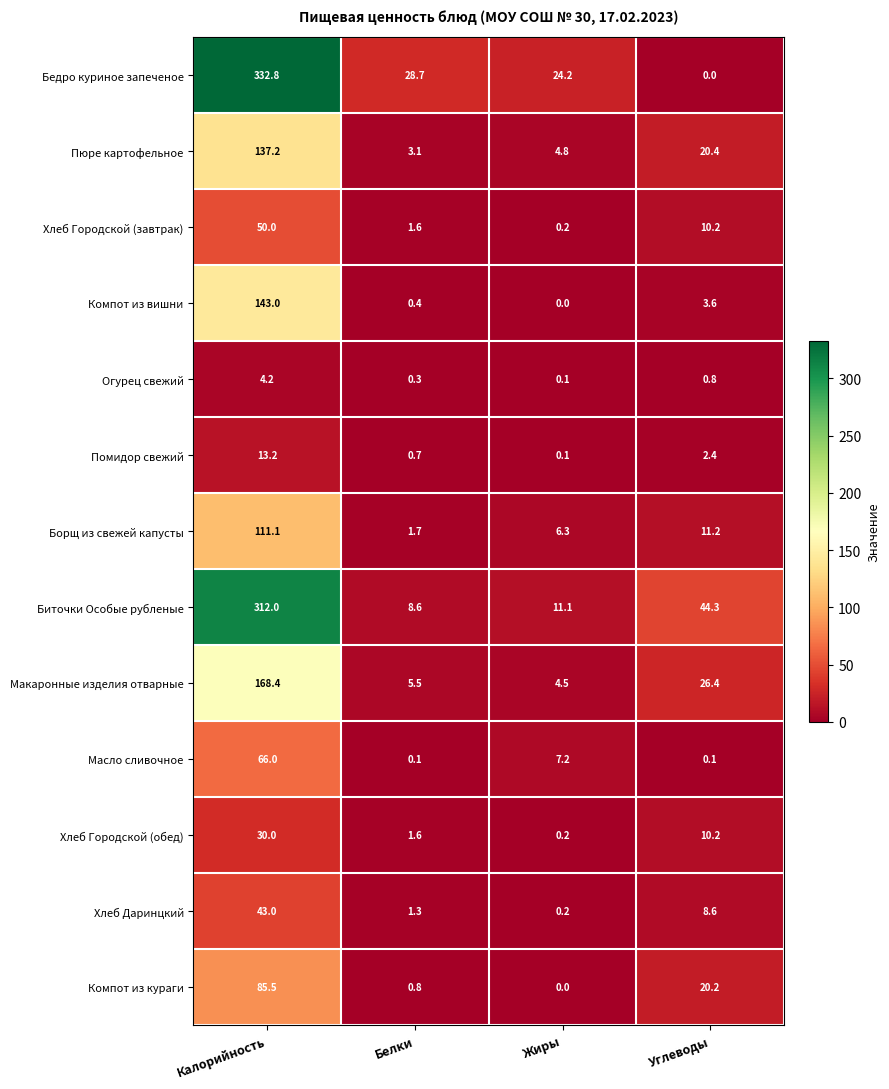

What is the average value of the Хлеб Городской (обед) series?

10.5